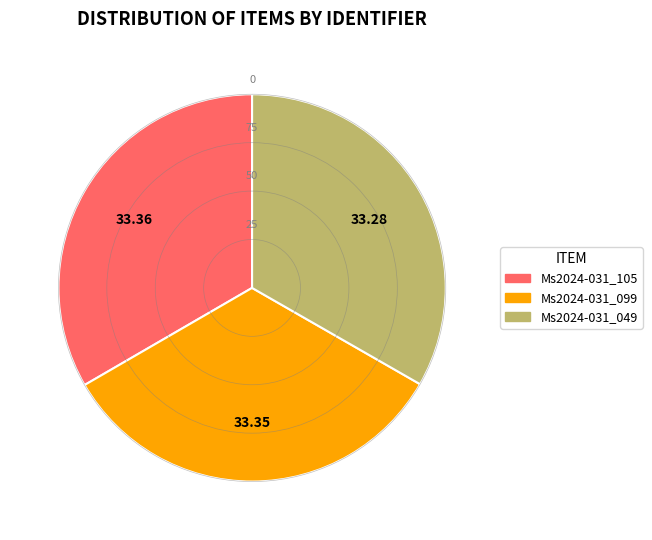

Is there any slice that represents more than half of the pie?

No